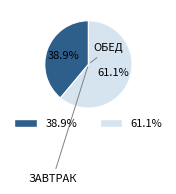

Is there any slice that represents more than half of the pie?

Yes